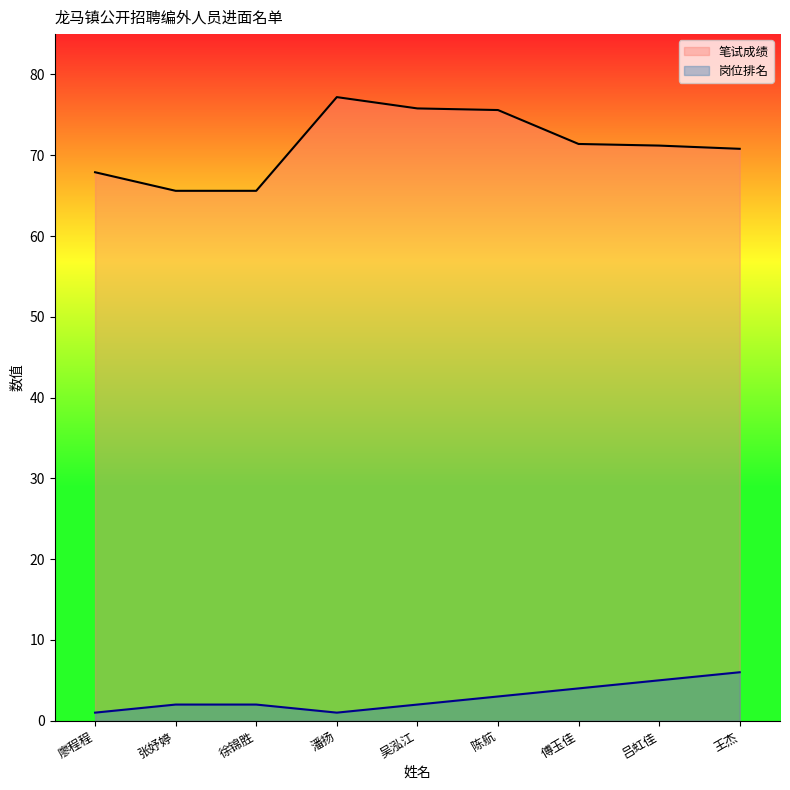

Rank the series by their maximum value, from lowest to highest.

岗位排名, 笔试成绩